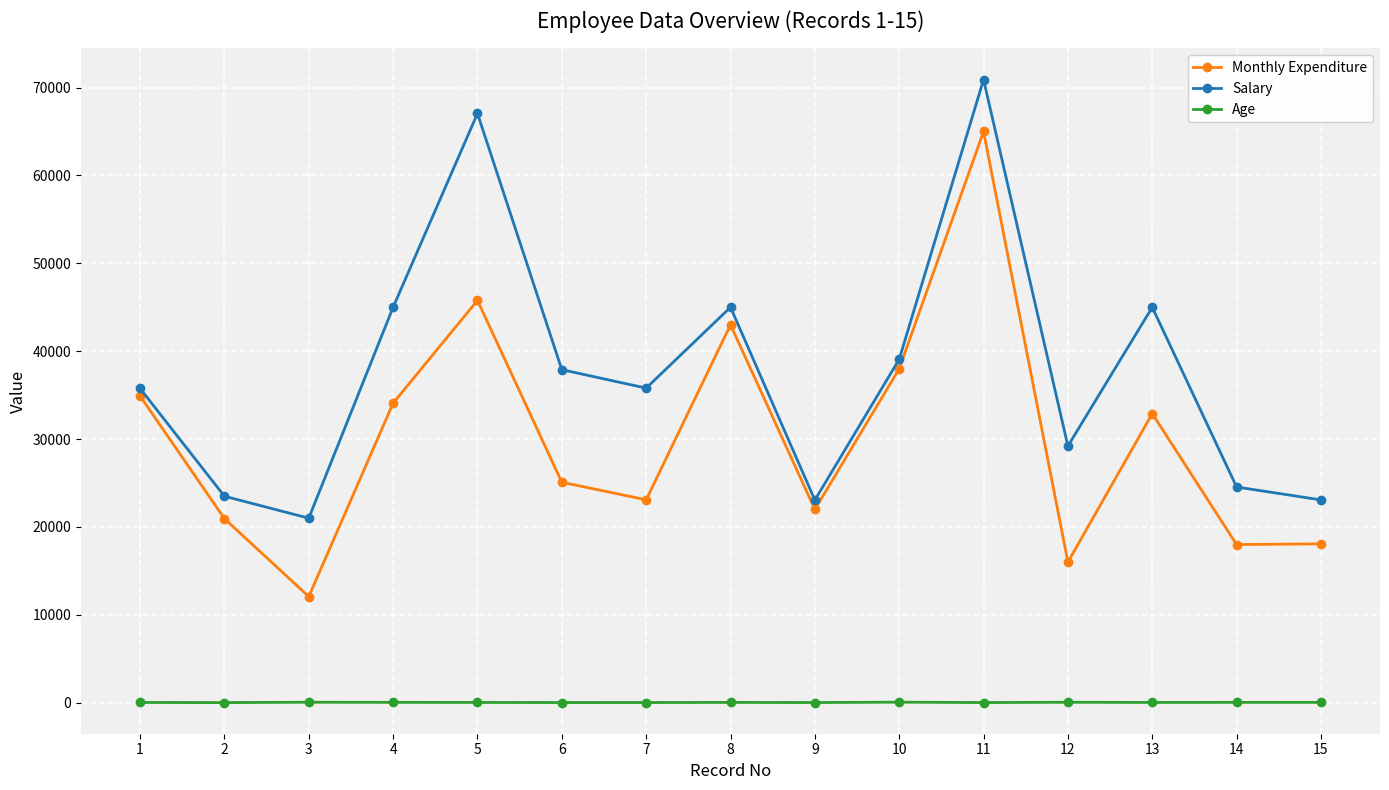

List the series in order of their overall mean, lowest first.

Age, Monthly Expenditure, Salary